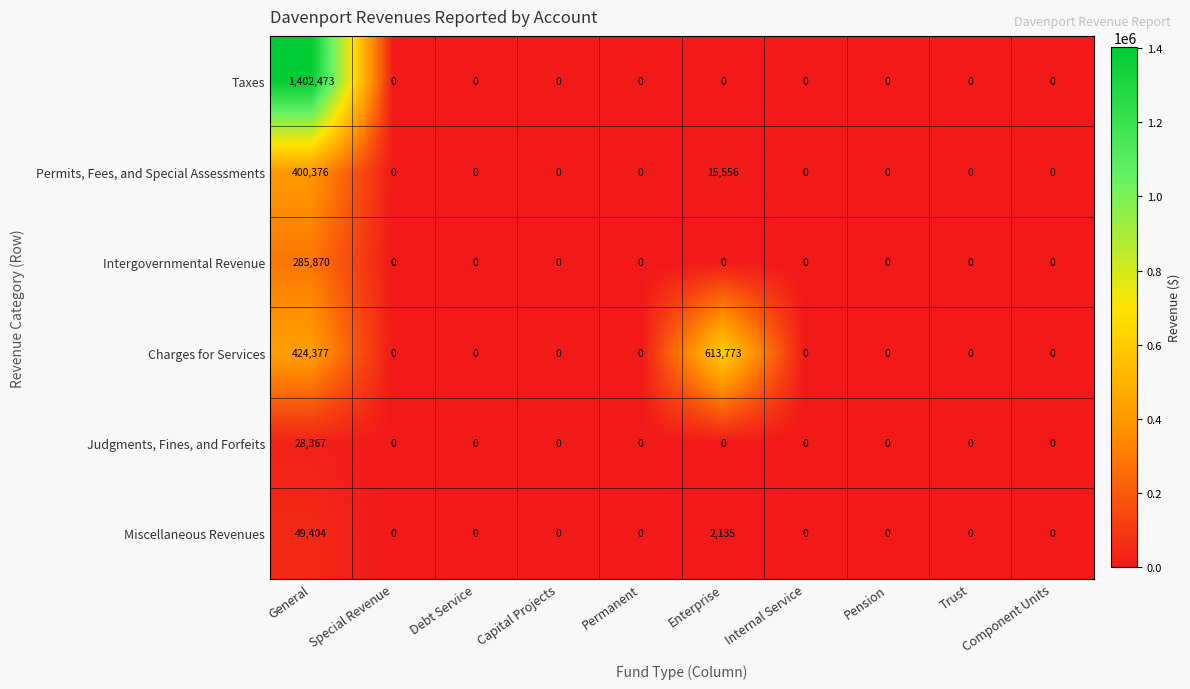

How many categories are shown in the chart?

10